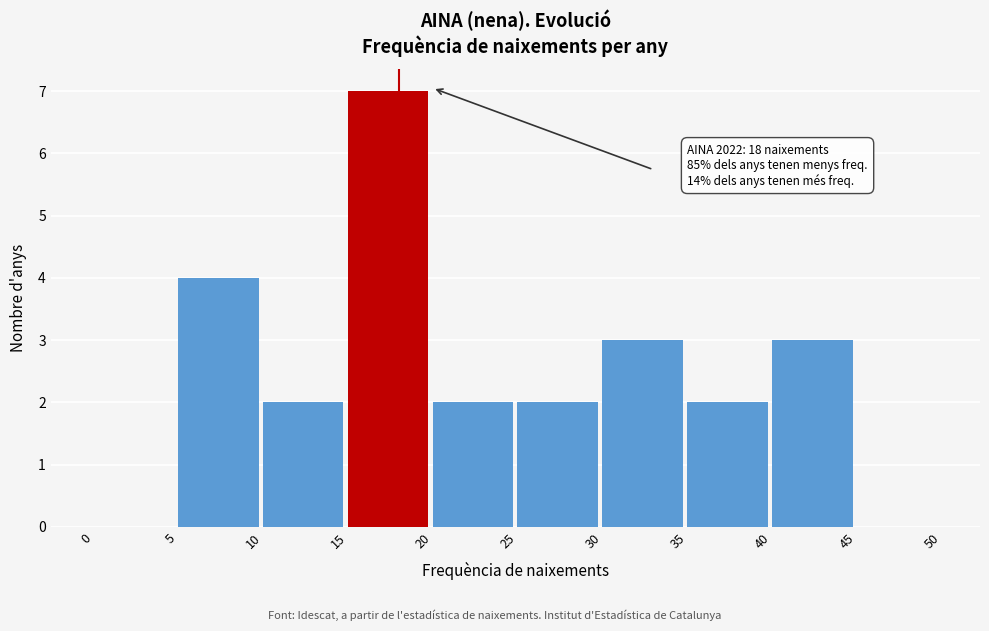

Over which range of the x-axis is the bar tallest?

15 to 20